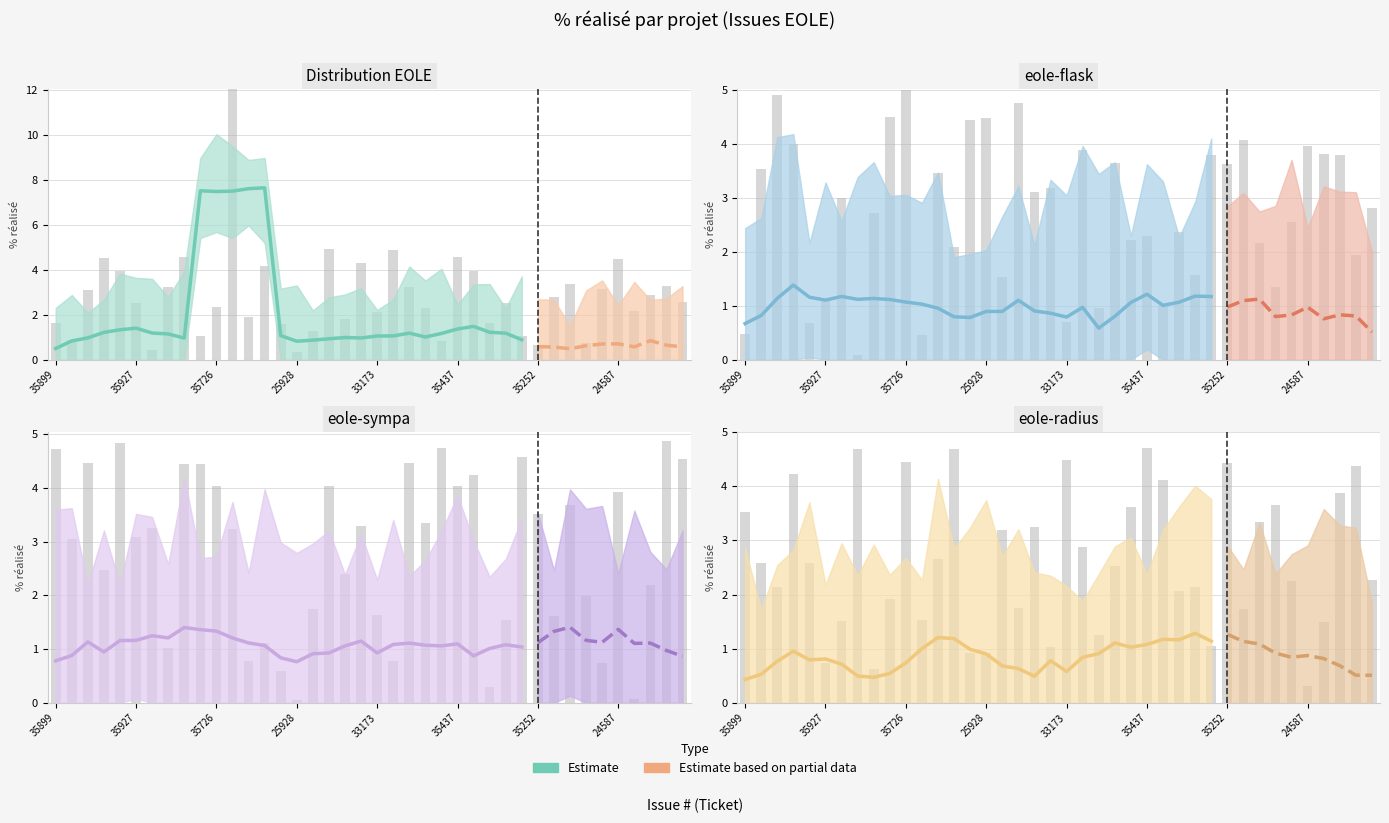

Which series has the largest total across all categories?

Distribution EOLE